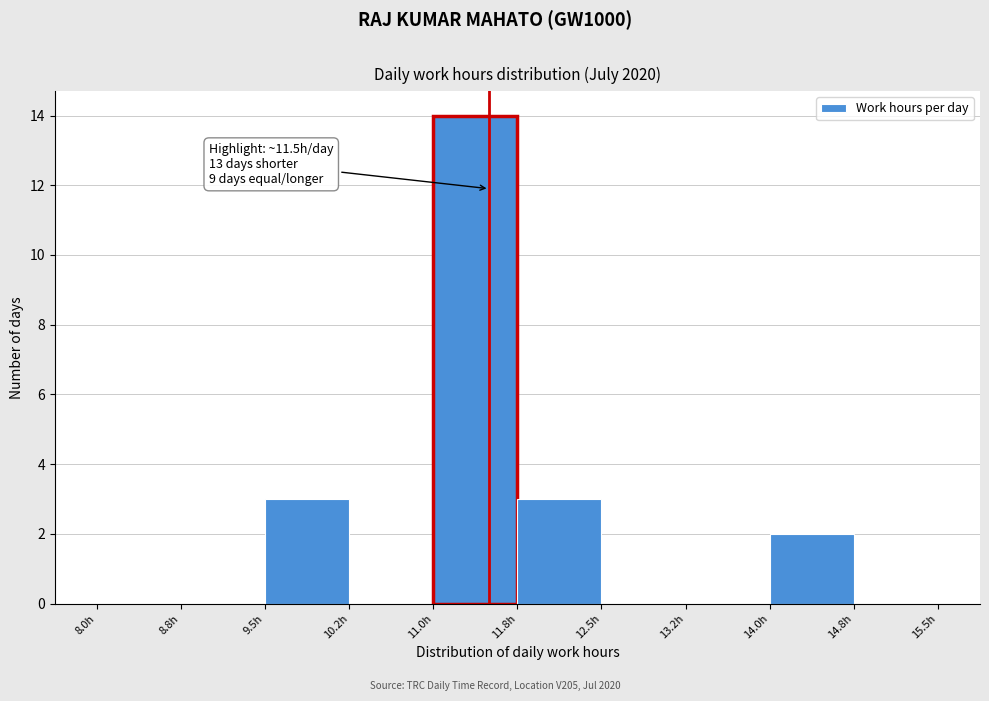

Which range on the x-axis has the tallest bar?

11.00 to 11.75